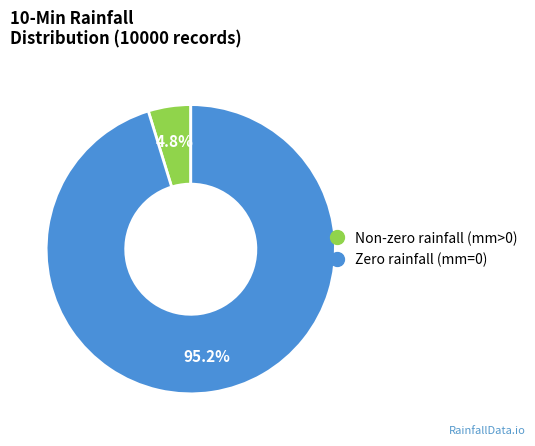

How many segments does this pie chart have?

2